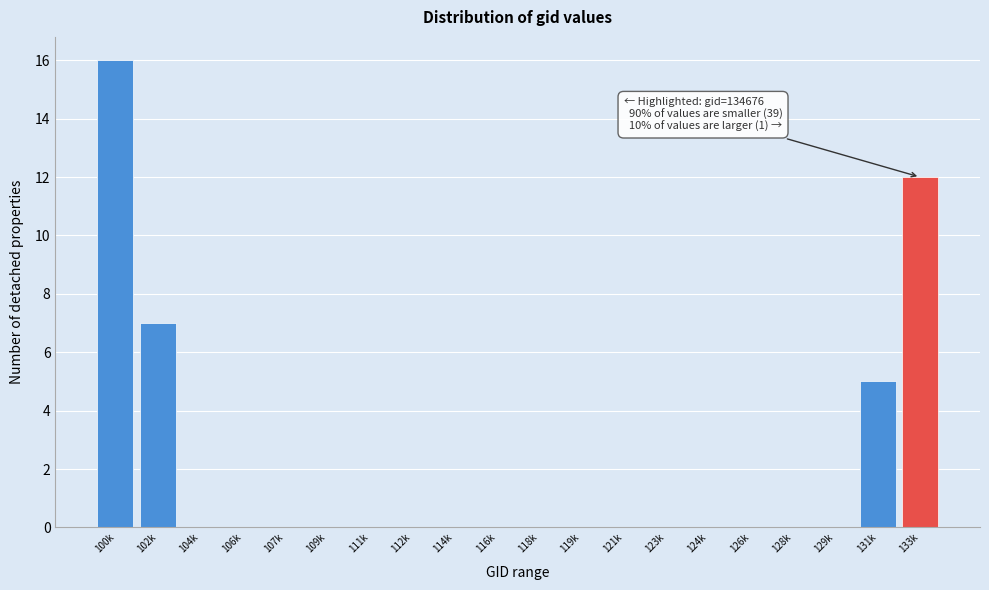

Reading right to left, extract all data points from this chart.

133k=12	131k=5	129k=0	128k=0	126k=0	124k=0	123k=0	121k=0	119k=0	118k=0	116k=0	114k=0	112k=0	111k=0	109k=0	107k=0	106k=0	104k=0	102k=7	100k=16